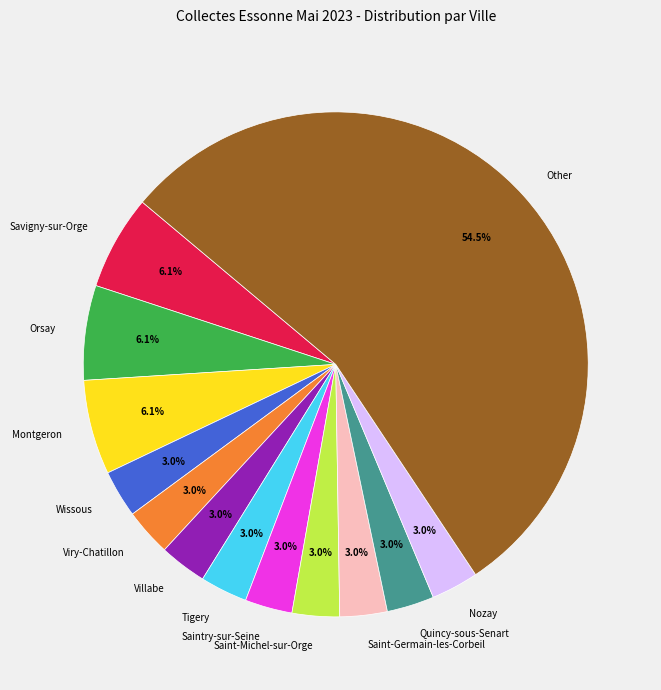

The Nozay slice represents 3% of the pie. True or false?

True